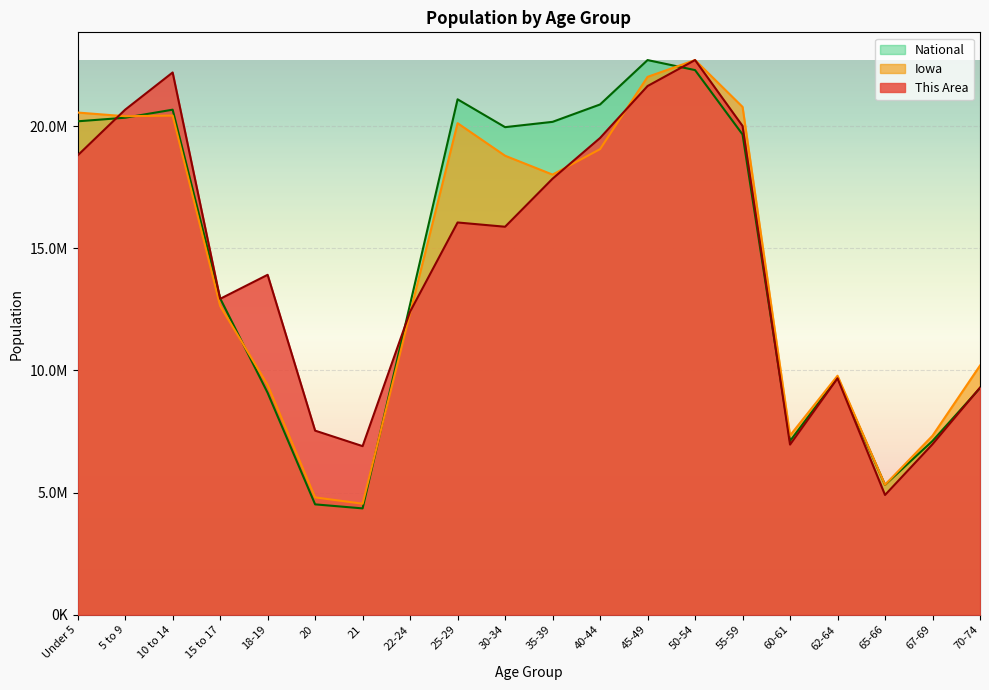

What is the approximate value of This Area at 22-24?

12409586.4